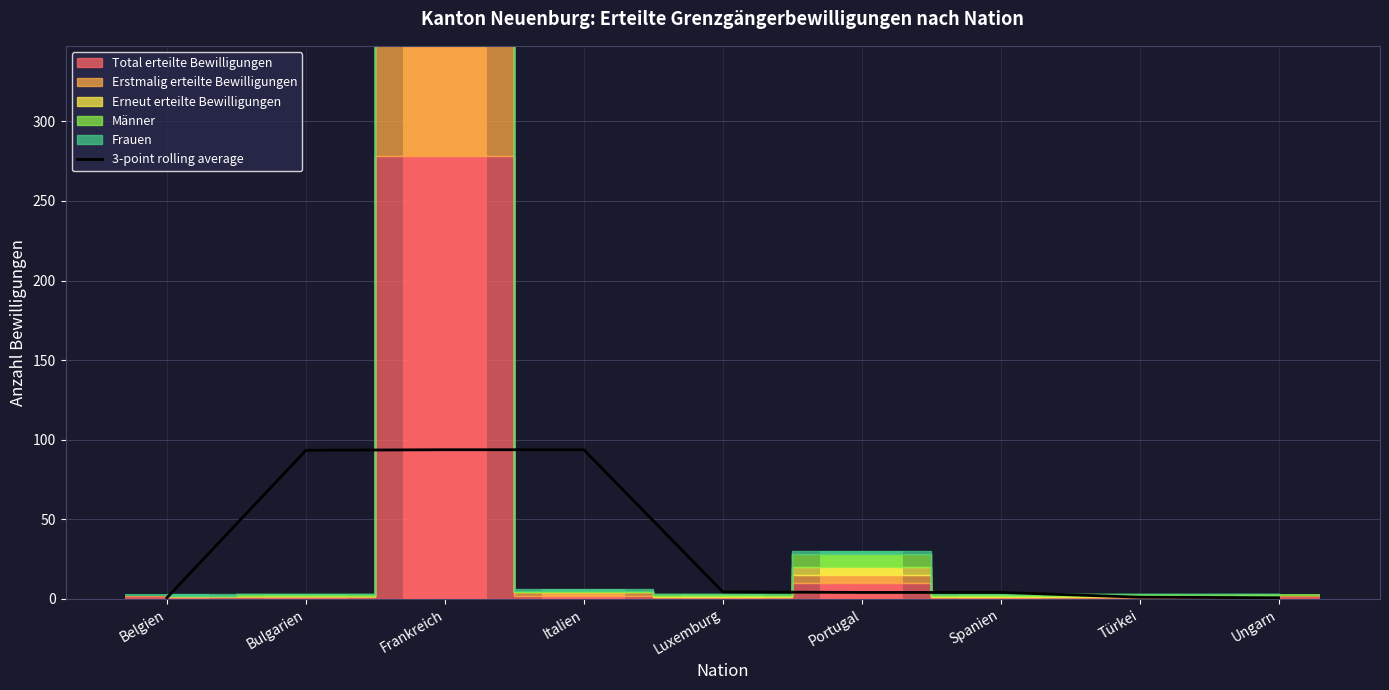

How many data points are less than 4?

3